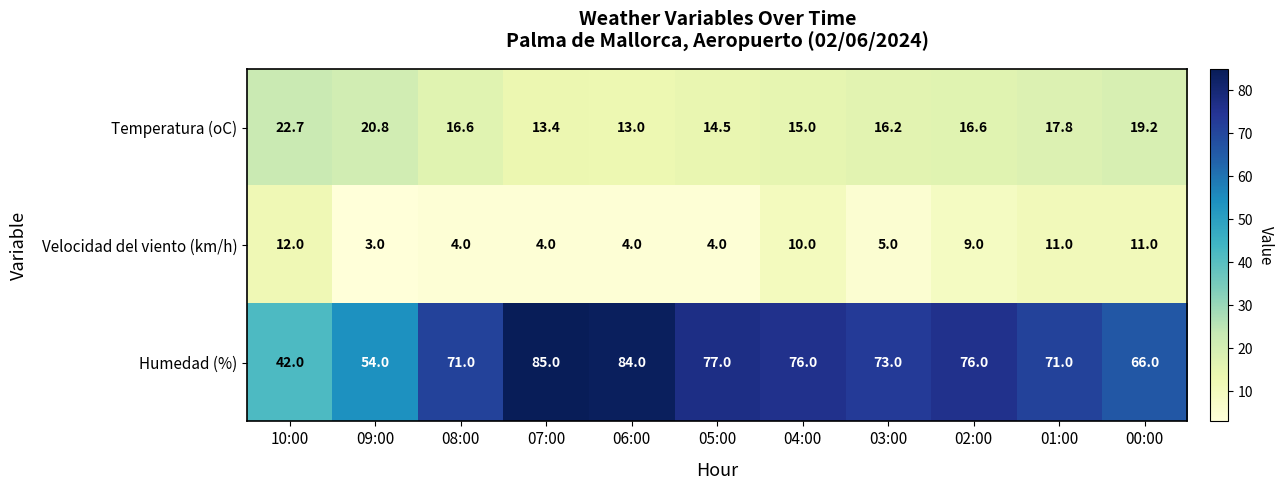

What is the difference between the maximum and minimum values in the Humedad (%) series?

43.0